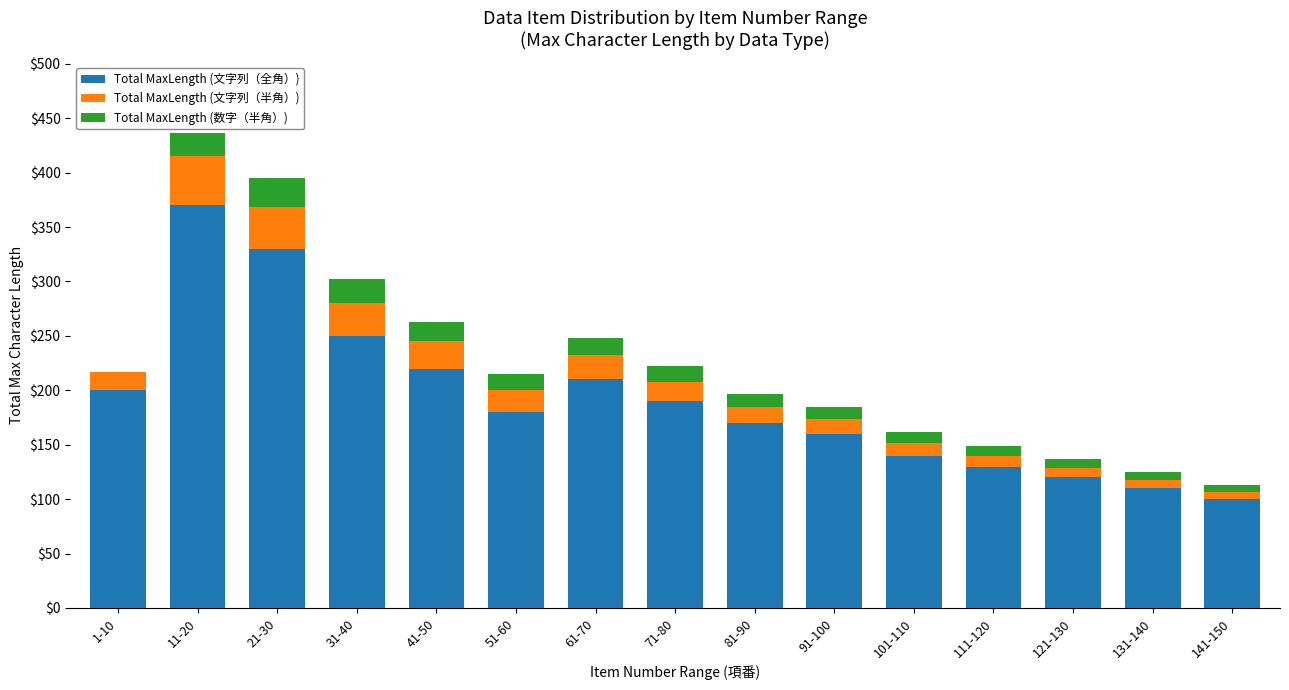

What is the sum of all Total MaxLength (文字列（全角）) values?

2880